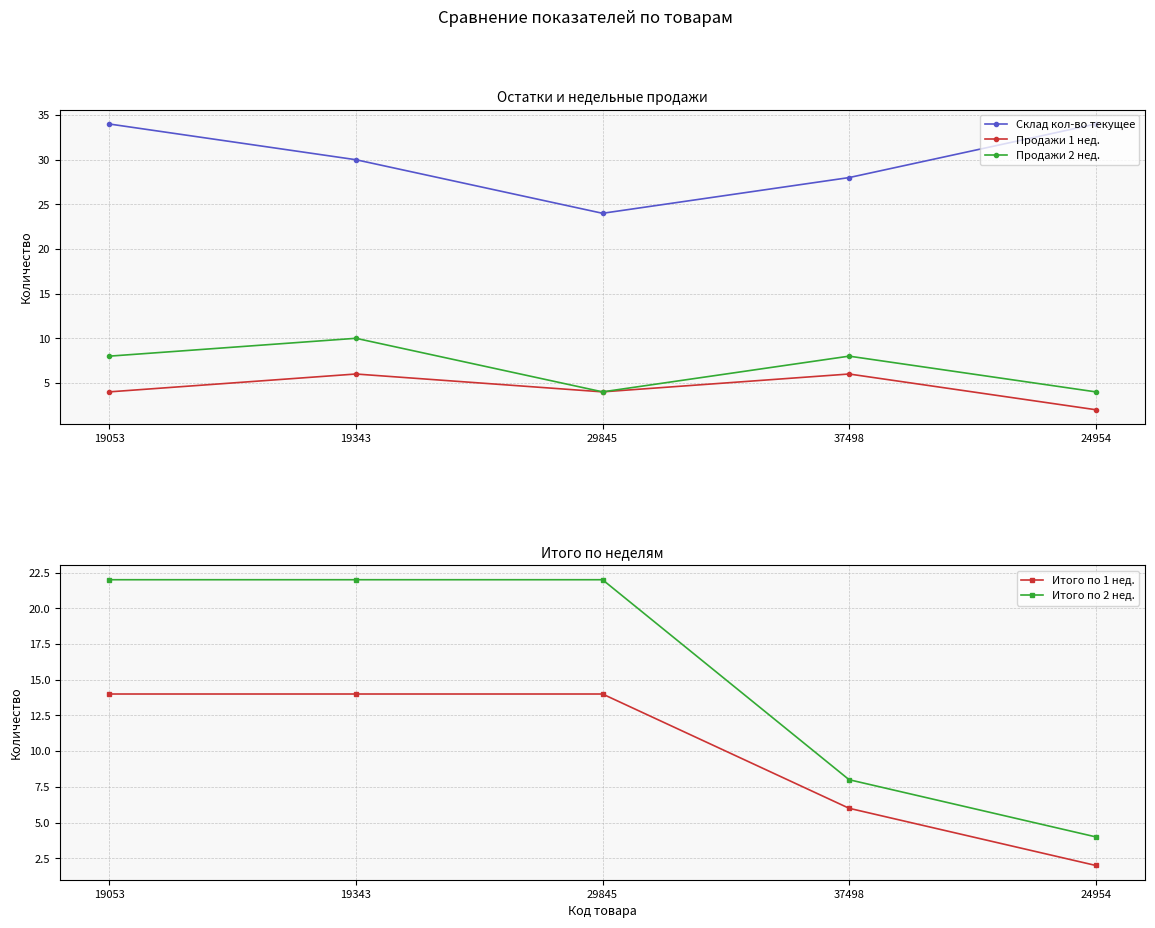

Which series has the largest total across all categories?

Склад кол-во текущее